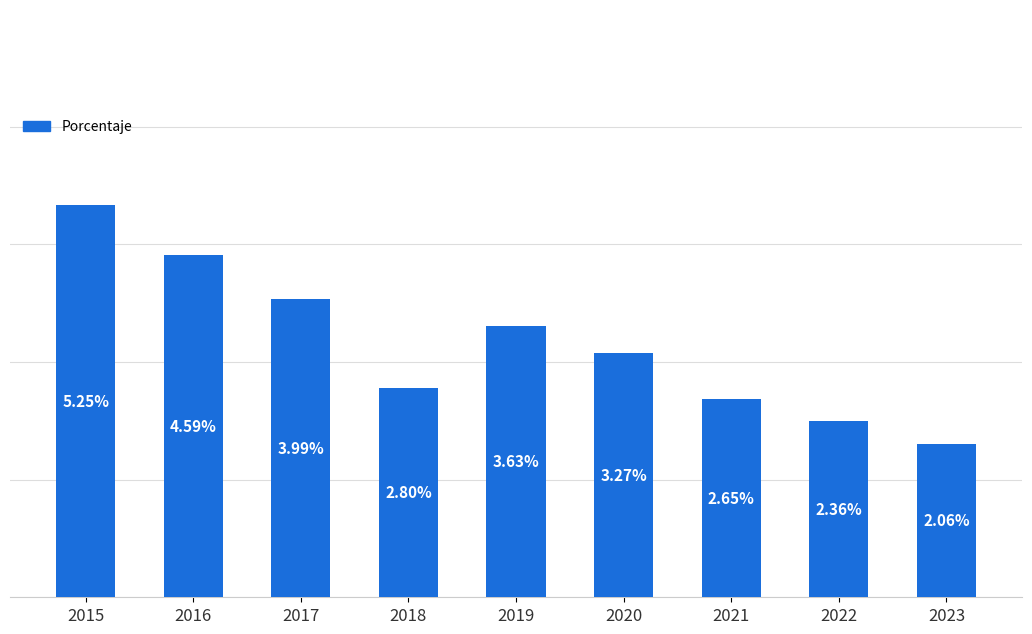

How many values are between 0 and 1?

9